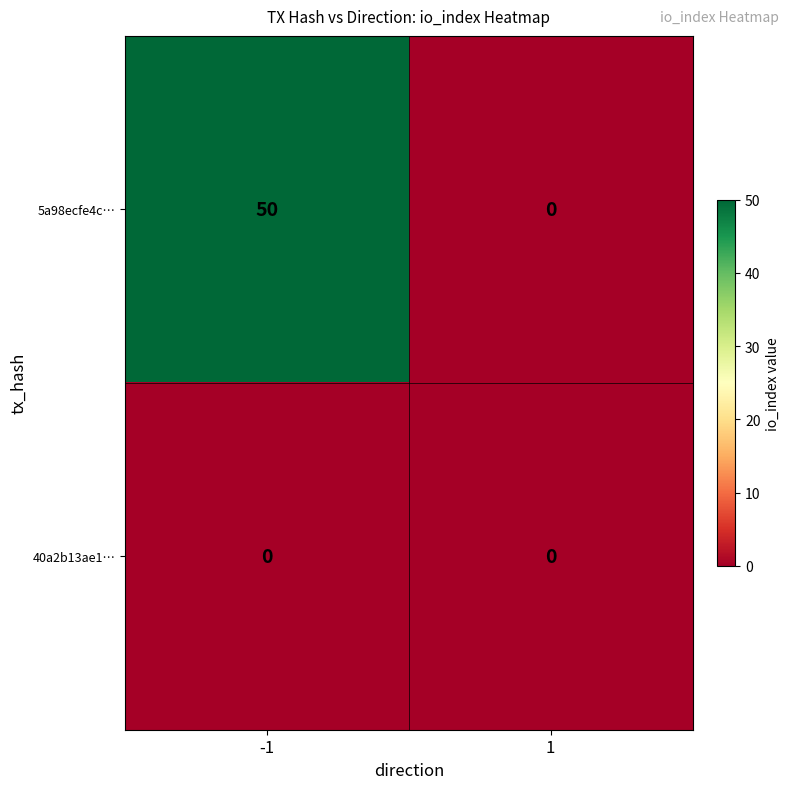

Which series changed the most between -1 and 1?

5a98ecfe4c…